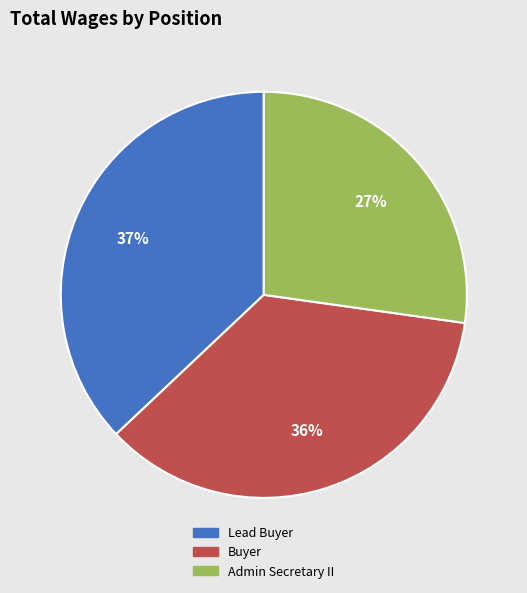

Combined, do Lead Buyer and Admin Secretary II account for over 50%?

Yes